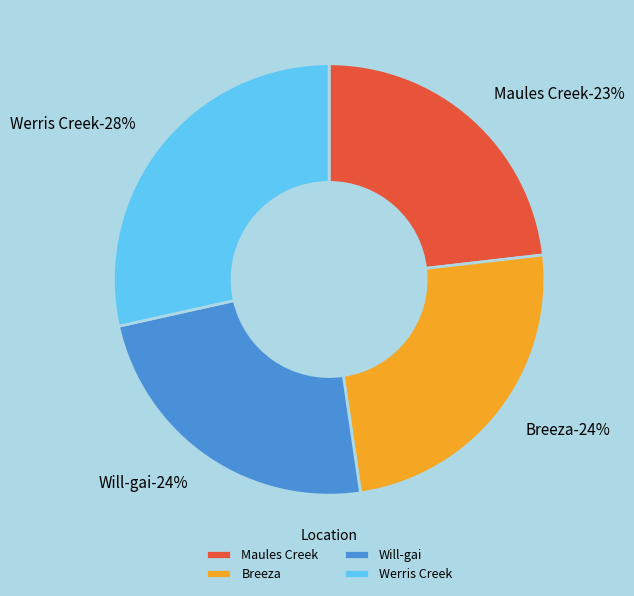

What is the smallest slice in the pie chart?

Maules Creek